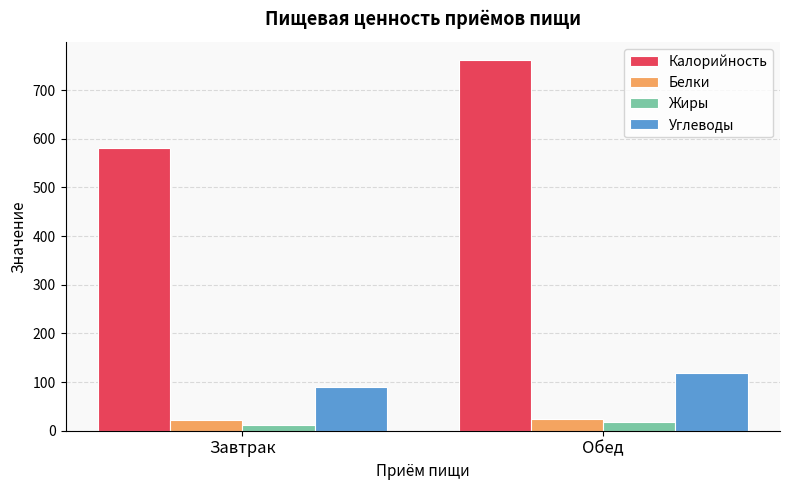

Is the value of Белки at Завтрак greater than the value of Калорийность at Завтрак?

No